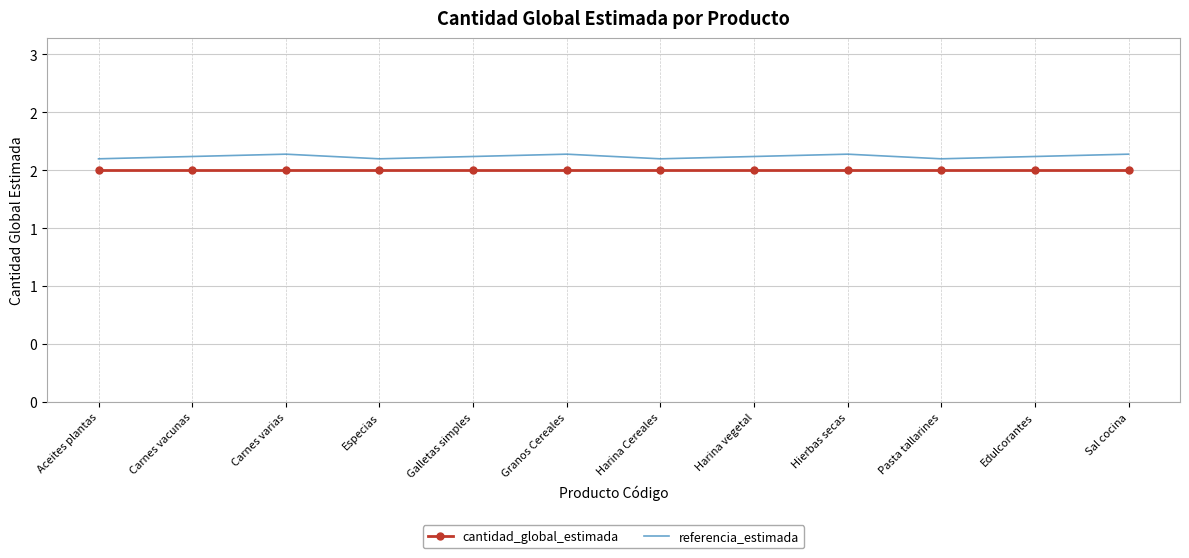

What are all the series names shown in the legend?

cantidad_global_estimada, referencia_estimada